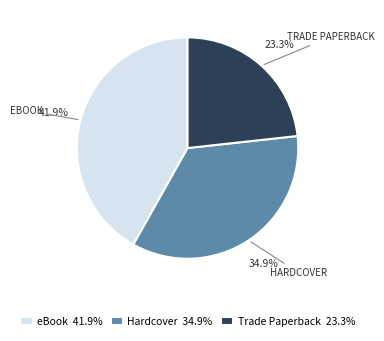

To the nearest percent, what is the difference between the Trade Paperback and Hardcover slice percentages?

12%